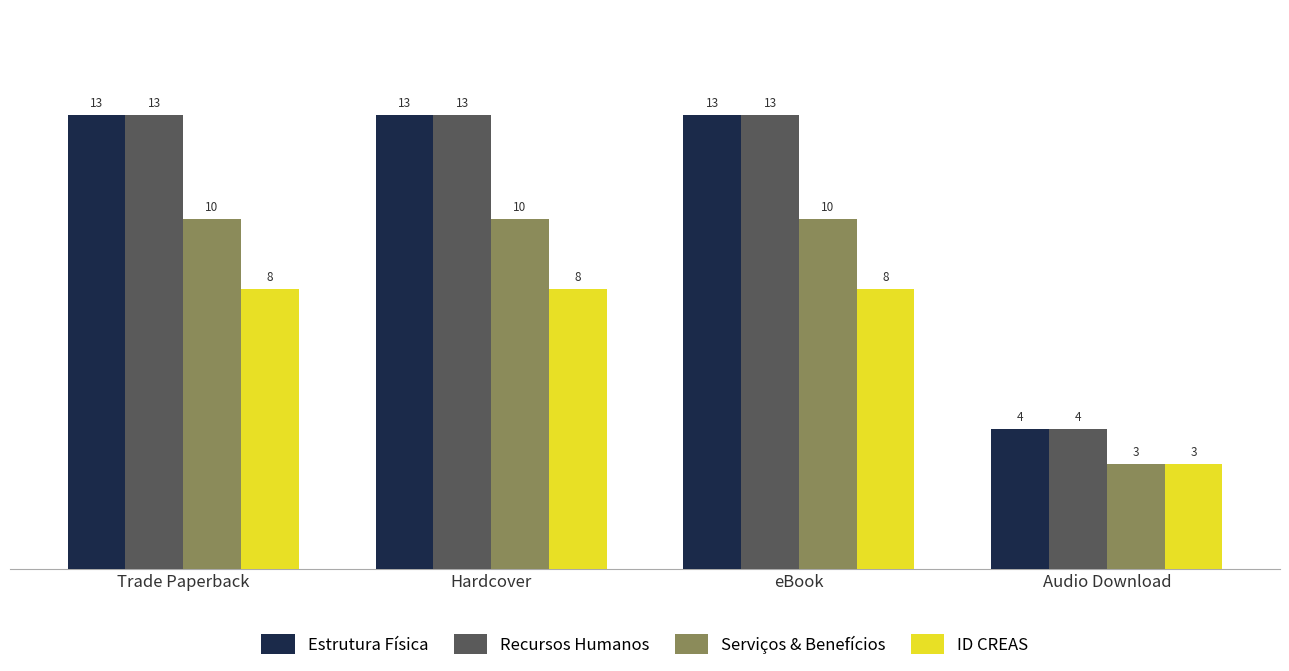

Is it true that Estrutura Física equals 19 at eBook?

False